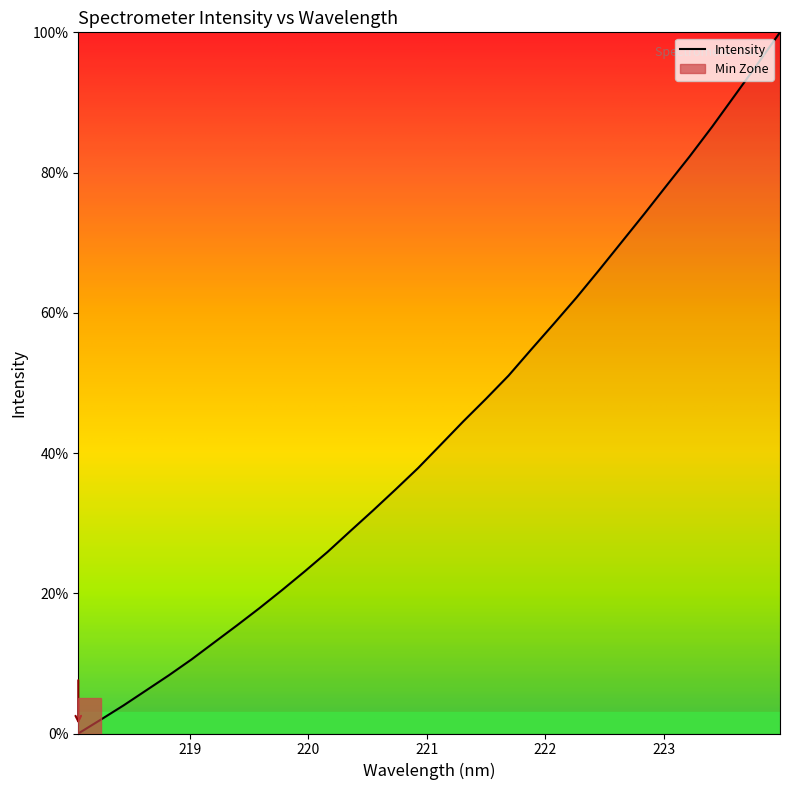

What is the greatest value displayed?

100.0